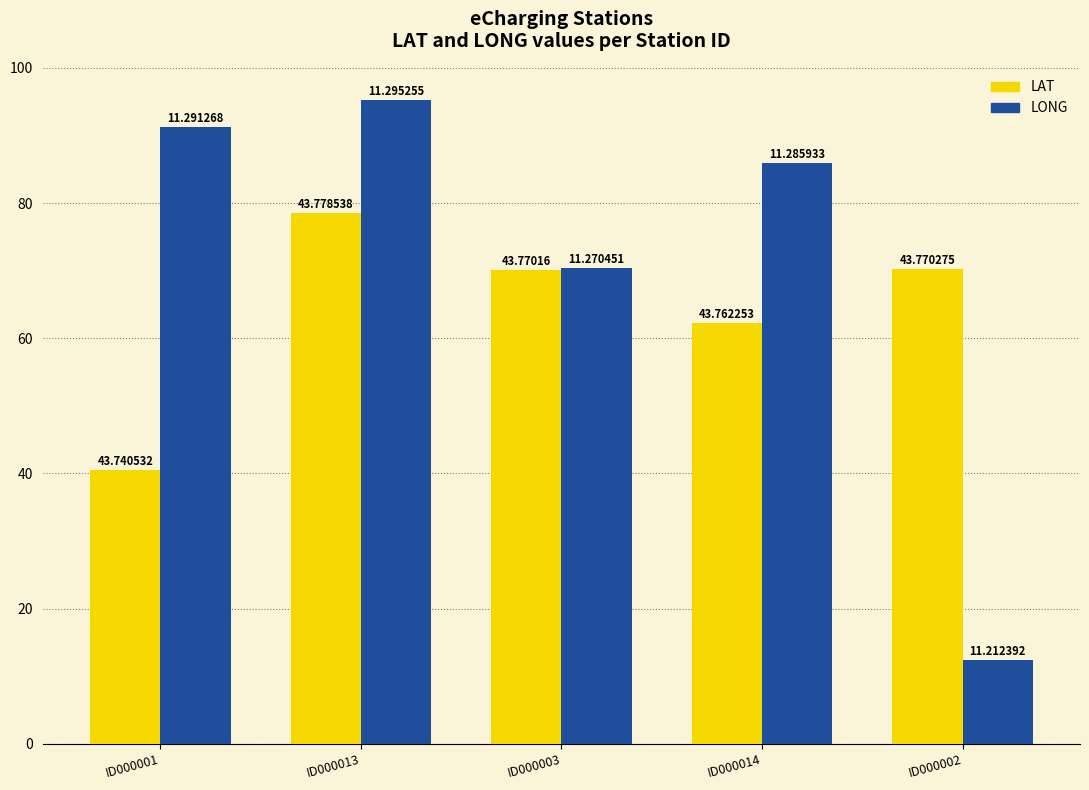

Which label corresponds to the smallest value in the chart?

ID000002